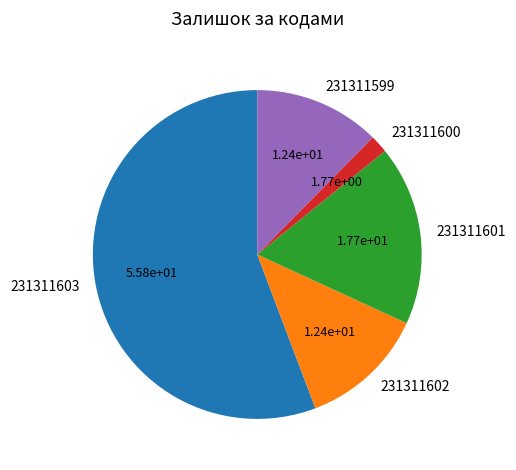

True or false: 231311599 accounts for 19% of the total.

False